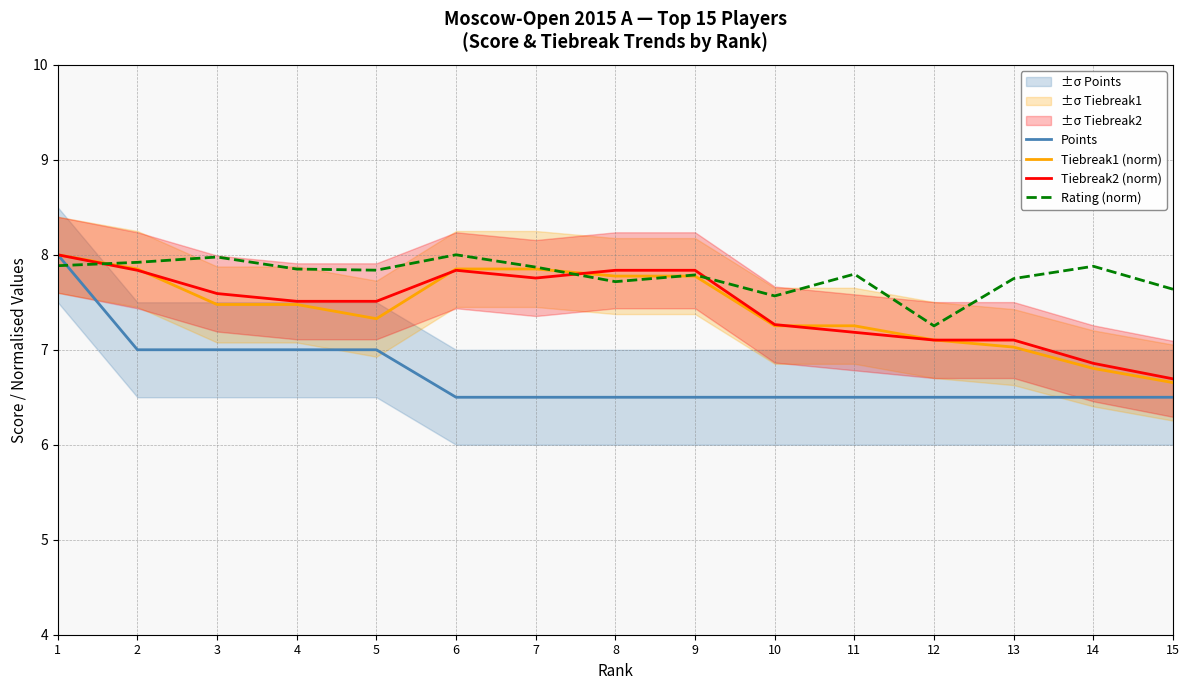

What is the value of the Tiebreak1 (norm) point at the 8th from the left?

7.8